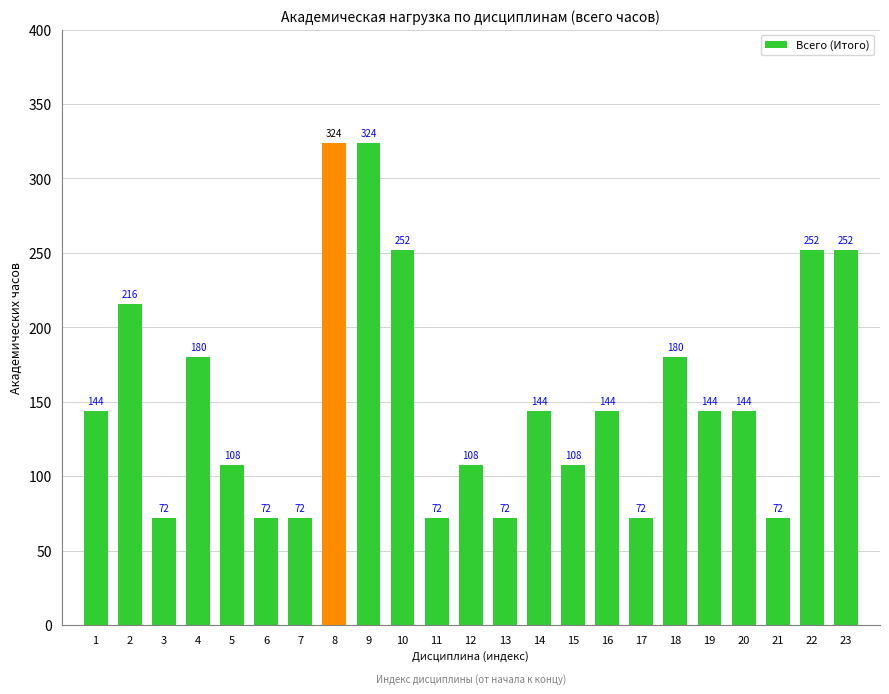

How many data points are less than 144?

10